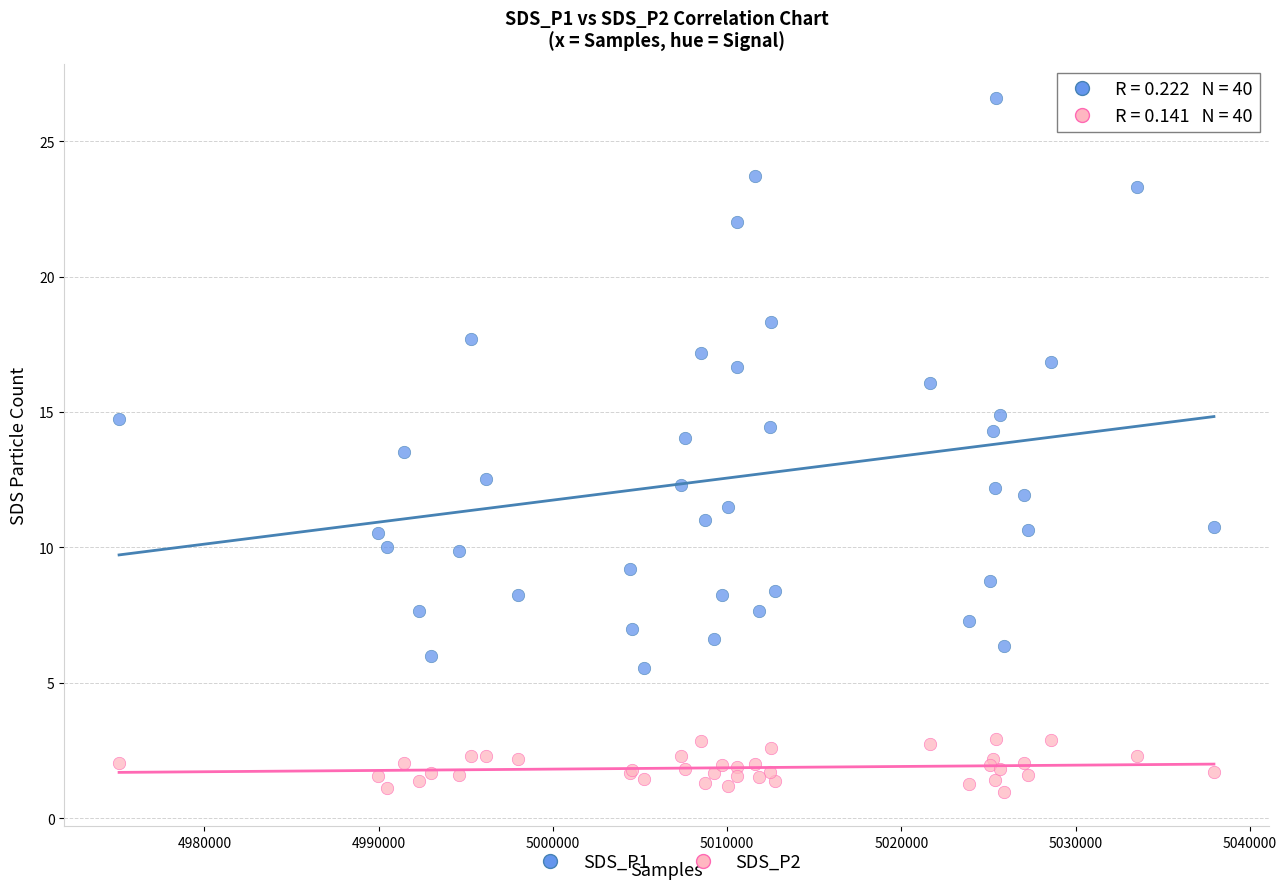

Which series has the widest spread of Y values?

SDS_P1